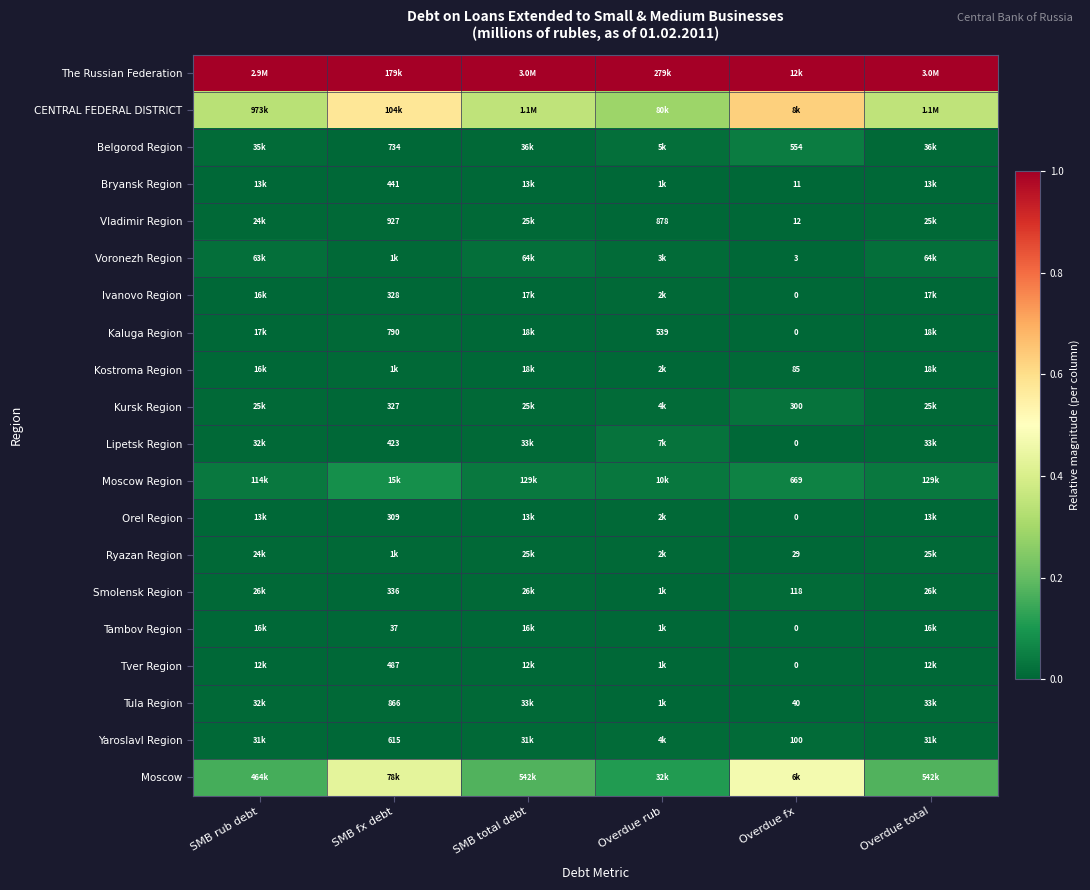

Rank the series at Overdue fx from lowest to highest value.

Ivanovo Region, Kaluga Region, Lipetsk Region, Orel Region, Tambov Region, Tver Region, Voronezh Region, Bryansk Region, Vladimir Region, Ryazan Region, Tula Region, Kostroma Region, Yaroslavl Region, Smolensk Region, Kursk Region, Belgorod Region, Moscow Region, Moscow, CENTRAL FEDERAL DISTRICT, The Russian Federation